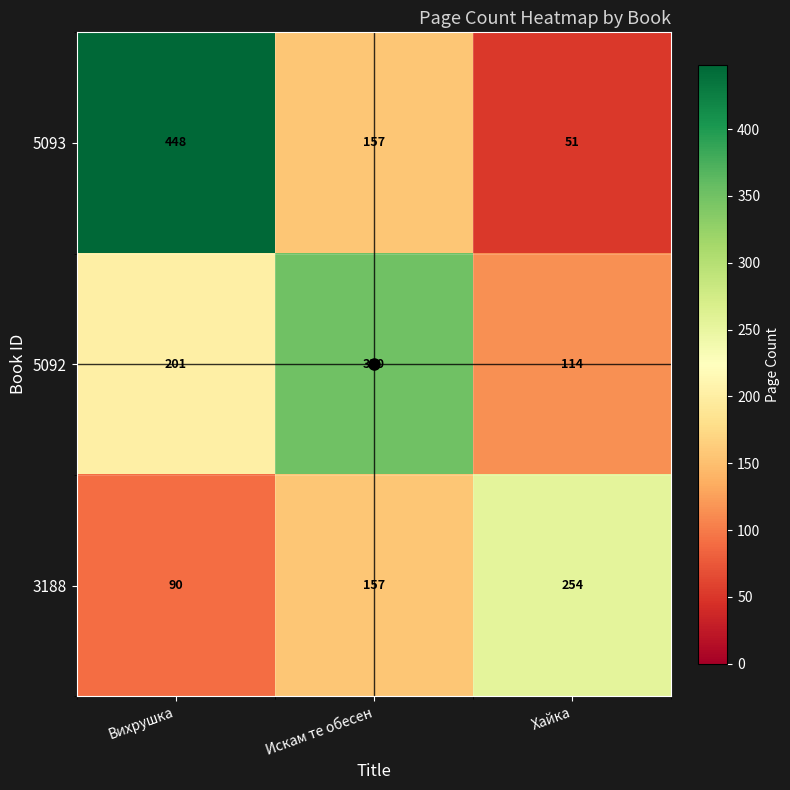

How many 3188 values are between 90 and 254?

3